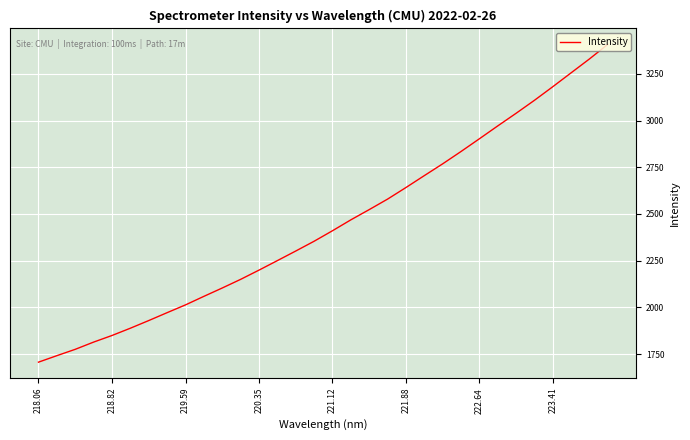

What is the maximum value shown in the chart?

3407.8